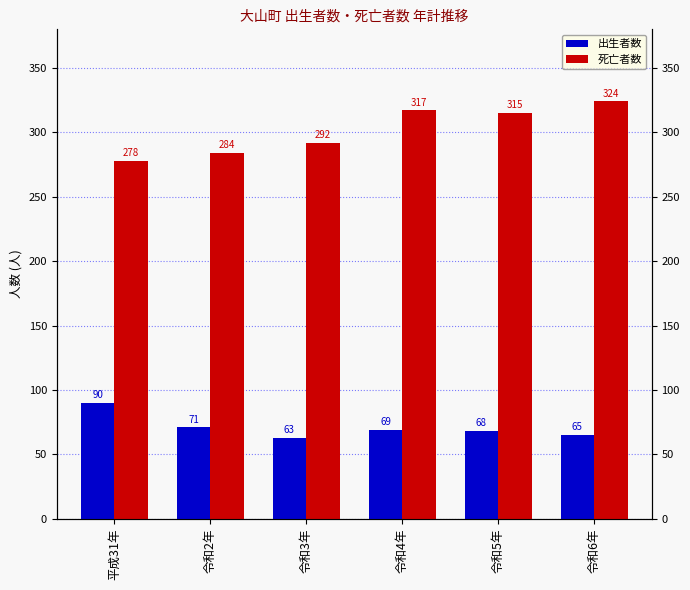

What is the difference between the second highest and minimum values in the 出生者数 series?

8